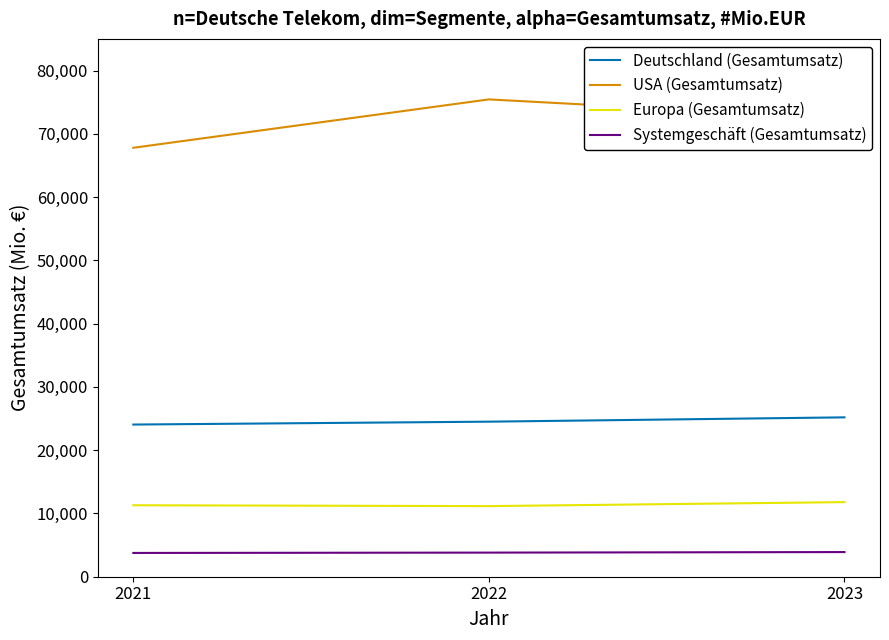

Which series has the largest total across all categories?

USA (Gesamtumsatz)